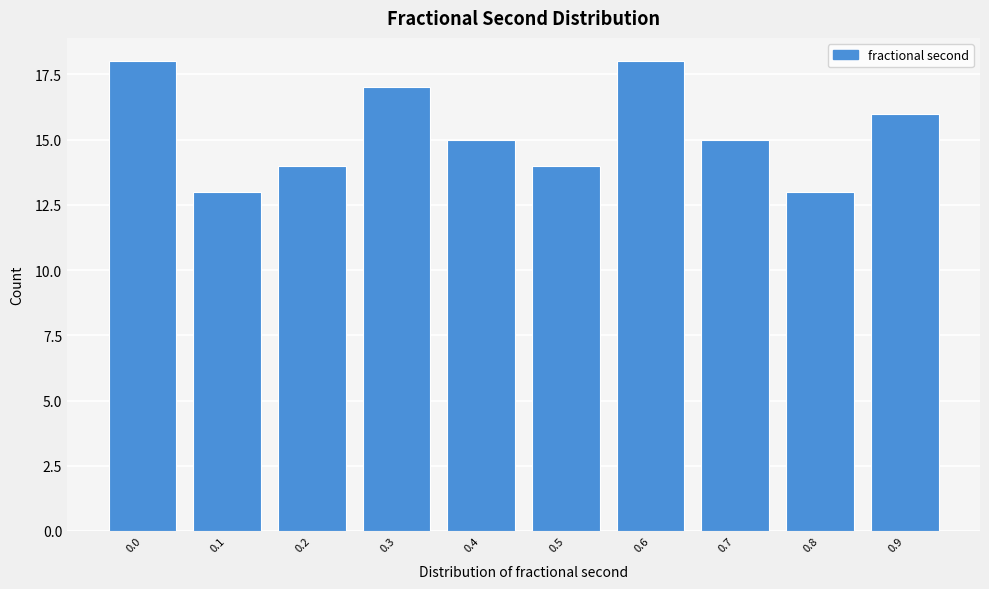

Reading left to right, transcribe all the data shown in this chart.

18	13	14	17	15	14	18	15	13	16